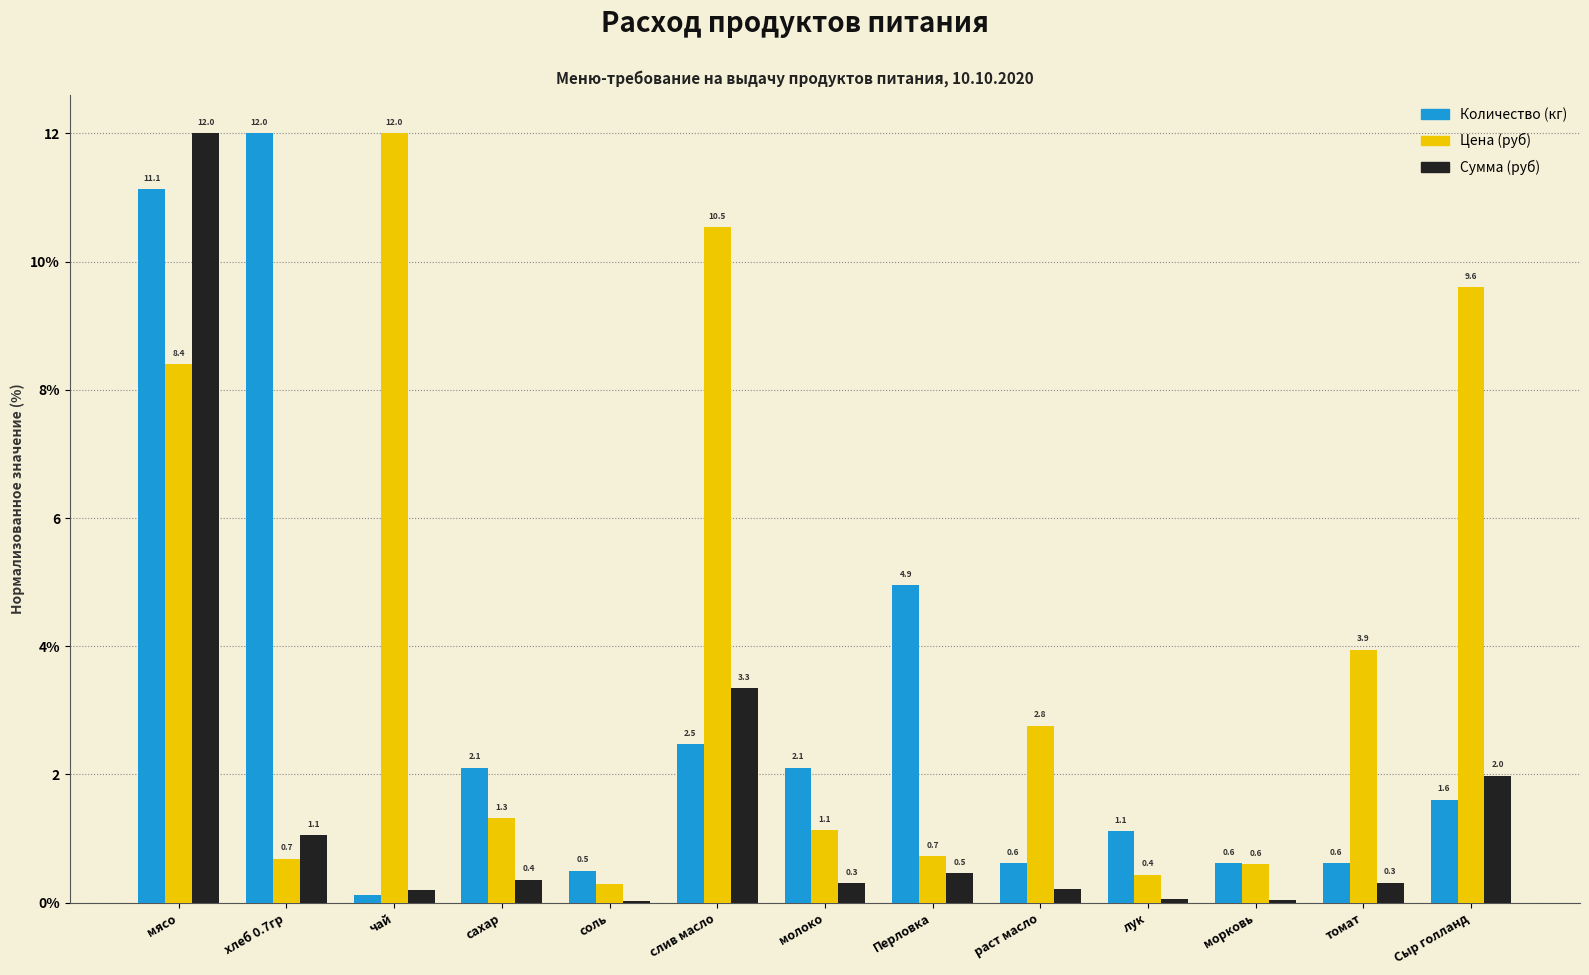

What is the difference between the second highest and second lowest values in the Цена (руб) series?

10.1